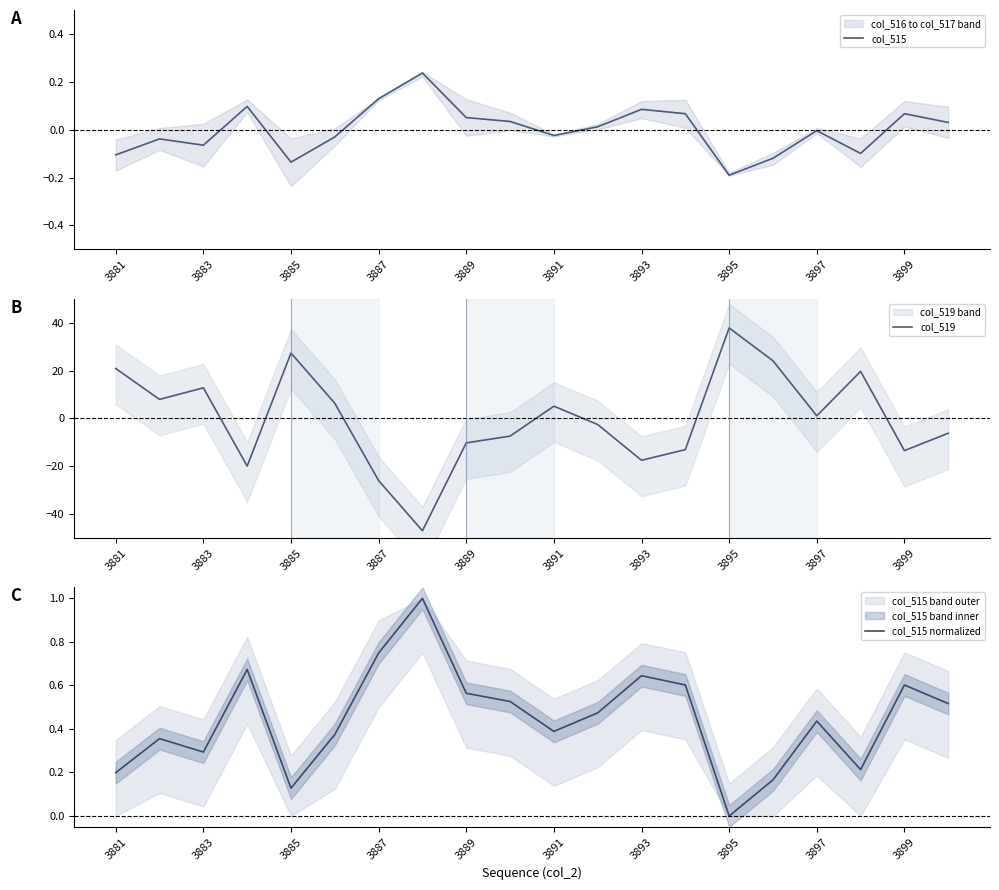

Reading left to right, what are all the values shown in this chart?

col_515: -0.1	-0.0	-0.1	0.1	-0.1	-0.0	0.1	0.2	0.1	0.0	-0.0	0.0	0.1	0.1	-0.2	-0.1	-0.0	-0.1	0.1	0.0
col_519: 20.9	7.9	12.8	-19.9	27.3	6.3	-25.9	-46.9	-10.2	-7.4	5.1	-2.5	-17.5	-13.0	37.8	24.1	1.1	19.6	-13.4	-6.2
col_515 normalized: 0.2	0.4	0.3	0.7	0.1	0.4	0.7	1.0	0.6	0.5	0.4	0.5	0.6	0.6	0.0	0.2	0.4	0.2	0.6	0.5